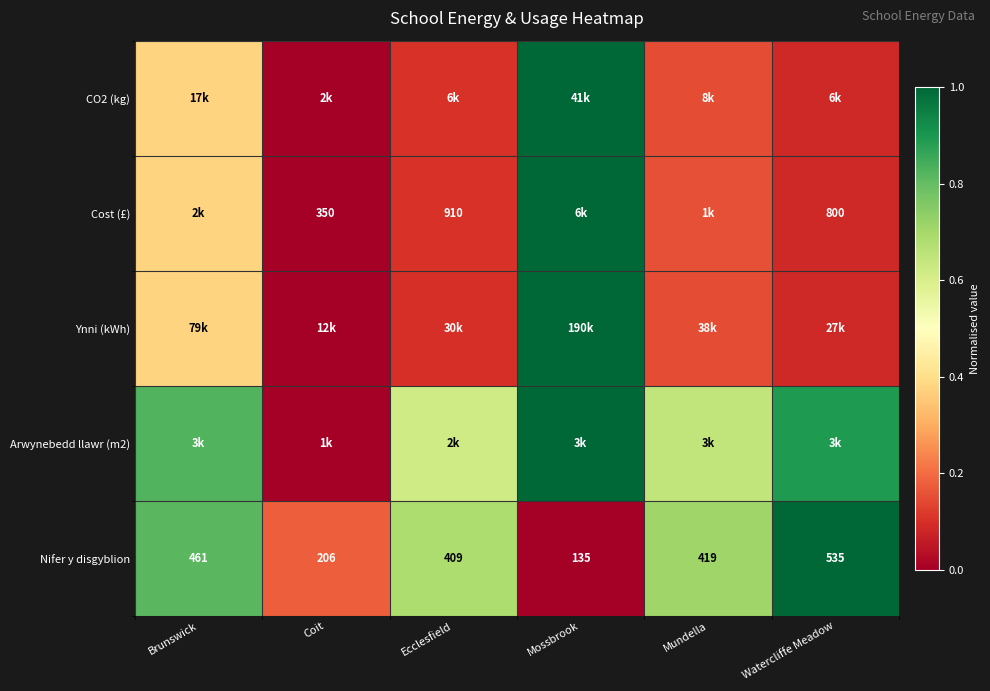

At which label does Nifer y disgyblion reach its peak?

Watercliffe Meadow